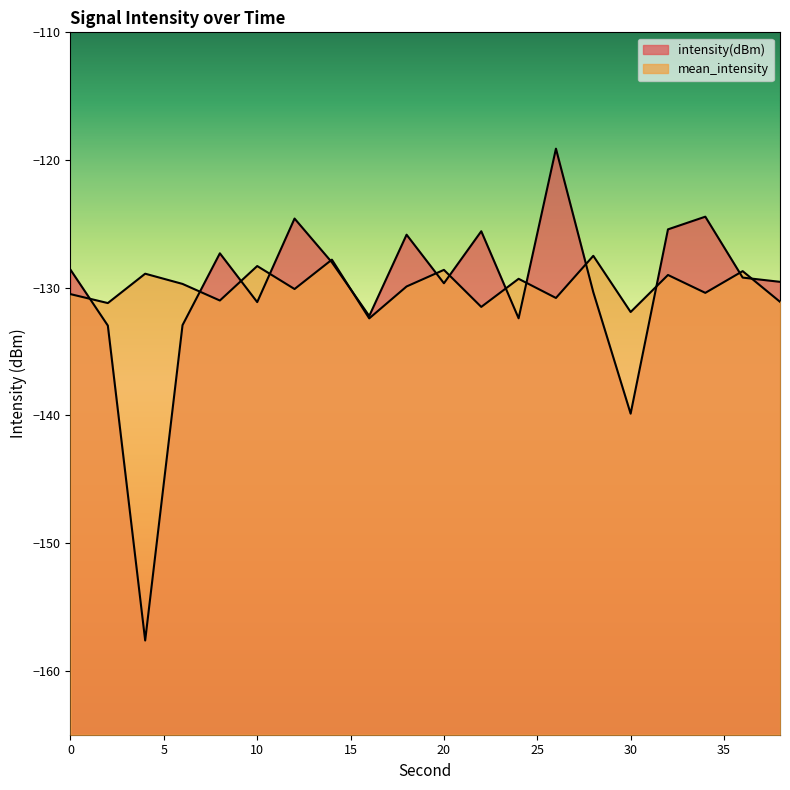

Which series has the widest spread of values?

intensity(dBm)